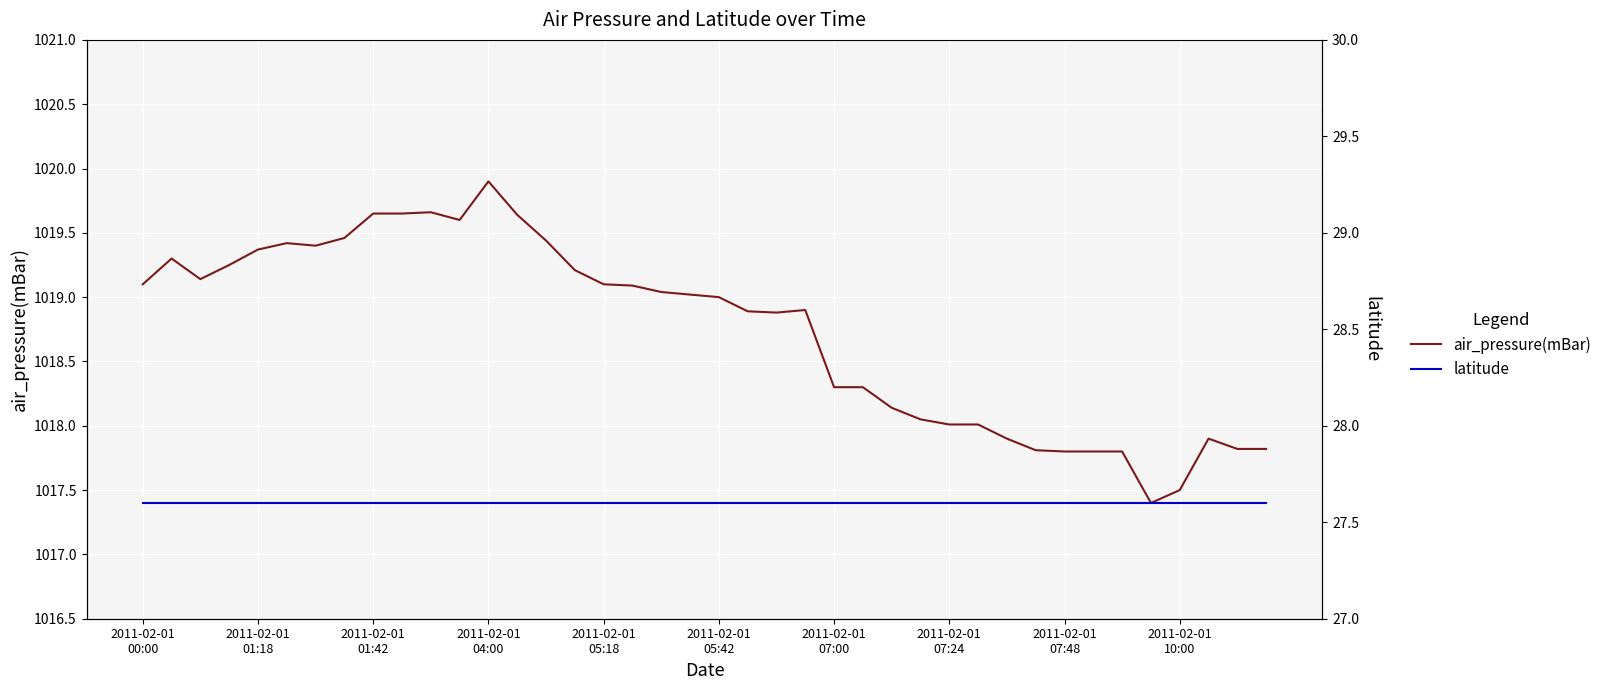

Rank the series by their average value, from highest to lowest.

air_pressure(mBar), latitude